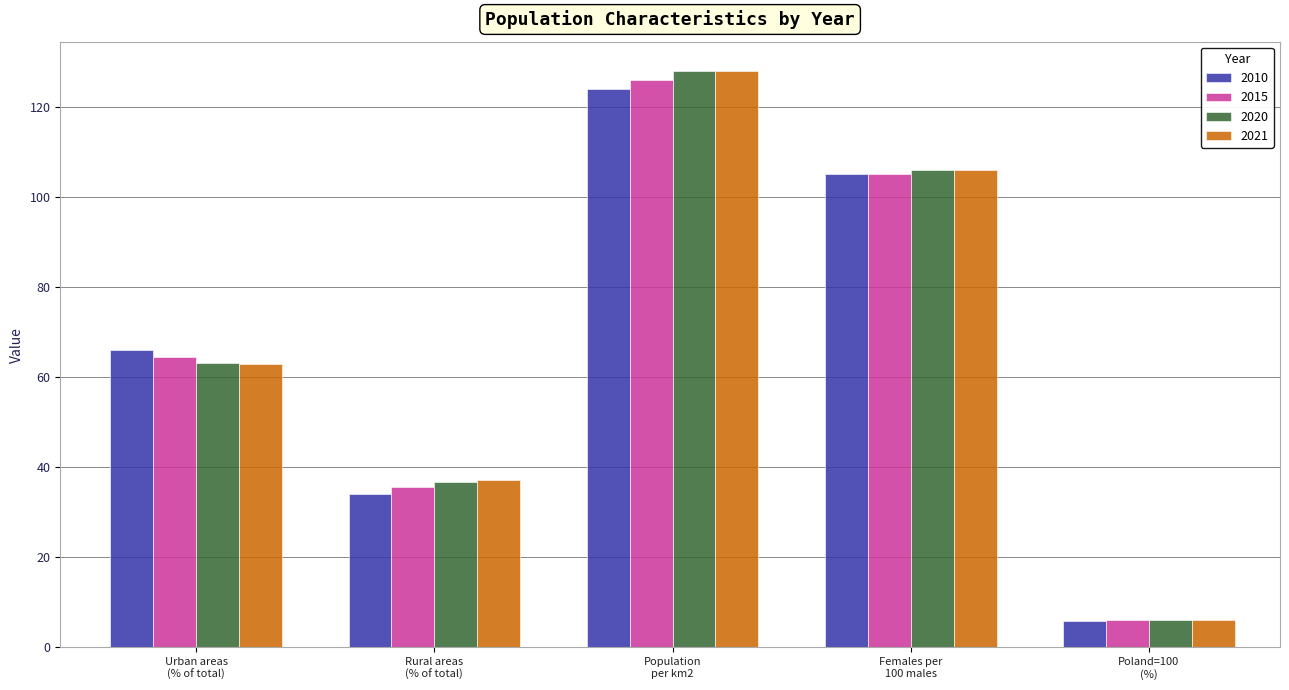

What is the difference between the maximum and minimum values in the 2010 series?

118.1